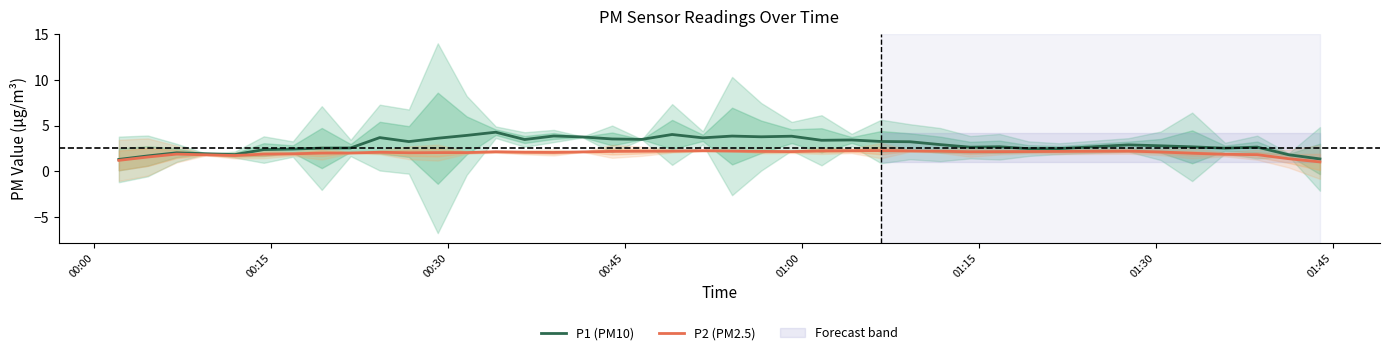

What is the value of the P2 (PM2.5) point at the 27th from the left?

2.3